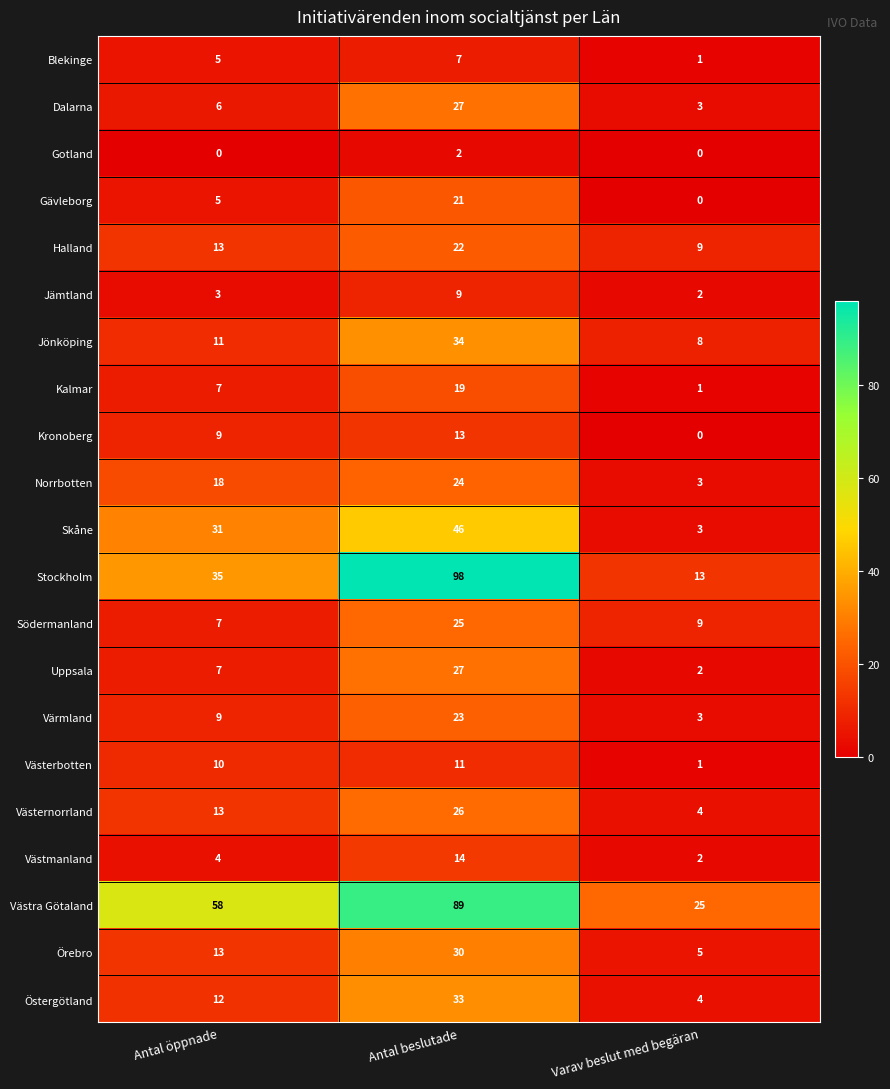

Which series changed the most between Antal öppnade and Varav beslut med begäran?

Västra Götaland